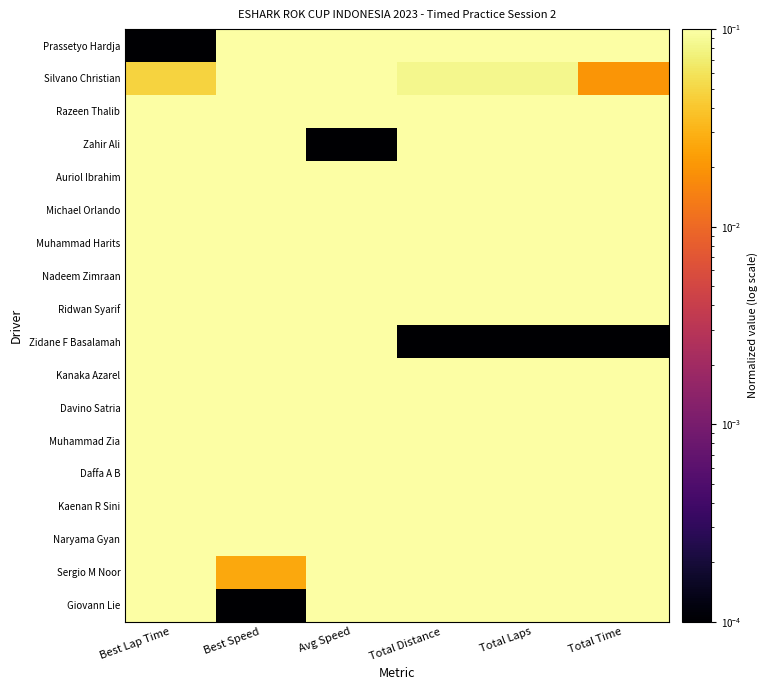

Reading left to right, transcribe all the data shown in this chart.

Prassetyo Hardja: Best Lap Time=0.0	Best Speed=1.0	Avg Speed=0.4	Total Distance=0.3	Total Laps=0.3	Total Time=0.4
Silvano Christian: Best Lap Time=0.0	Best Speed=1.0	Avg Speed=1.0	Total Distance=0.1	Total Laps=0.1	Total Time=0.0
Razeen Thalib: Best Lap Time=0.1	Best Speed=0.9	Avg Speed=0.3	Total Distance=0.5	Total Laps=0.5	Total Time=0.6
Zahir Ali: Best Lap Time=0.2	Best Speed=0.8	Avg Speed=0.0	Total Distance=0.4	Total Laps=0.4	Total Time=0.6
Auriol Ibrahim: Best Lap Time=0.2	Best Speed=0.8	Avg Speed=0.8	Total Distance=0.8	Total Laps=0.8	Total Time=0.8
Michael Orlando: Best Lap Time=0.2	Best Speed=0.8	Avg Speed=0.9	Total Distance=0.8	Total Laps=0.8	Total Time=0.8
Muhammad Harits: Best Lap Time=0.2	Best Speed=0.8	Avg Speed=0.3	Total Distance=0.7	Total Laps=0.7	Total Time=0.8
Nadeem Zimraan: Best Lap Time=0.2	Best Speed=0.8	Avg Speed=0.5	Total Distance=0.5	Total Laps=0.5	Total Time=0.6
Ridwan Syarif: Best Lap Time=0.3	Best Speed=0.7	Avg Speed=0.5	Total Distance=0.8	Total Laps=0.8	Total Time=0.9
Zidane F Basalamah: Best Lap Time=0.3	Best Speed=0.7	Avg Speed=0.1	Total Distance=0.0	Total Laps=0.0	Total Time=0.0
Kanaka Azarel: Best Lap Time=0.4	Best Speed=0.6	Avg Speed=0.5	Total Distance=0.7	Total Laps=0.7	Total Time=0.8
Davino Satria: Best Lap Time=0.4	Best Speed=0.6	Avg Speed=0.7	Total Distance=0.5	Total Laps=0.5	Total Time=0.5
Muhammad Zia: Best Lap Time=0.4	Best Speed=0.6	Avg Speed=1.0	Total Distance=0.9	Total Laps=0.9	Total Time=0.9
Daffa A B: Best Lap Time=0.5	Best Speed=0.5	Avg Speed=0.6	Total Distance=0.5	Total Laps=0.5	Total Time=0.5
Kaenan R Sini: Best Lap Time=0.5	Best Speed=0.5	Avg Speed=0.9	Total Distance=0.8	Total Laps=0.8	Total Time=0.8
Naryama Gyan: Best Lap Time=0.5	Best Speed=0.5	Avg Speed=0.7	Total Distance=0.7	Total Laps=0.7	Total Time=0.7
Sergio M Noor: Best Lap Time=1.0	Best Speed=0.0	Avg Speed=0.5	Total Distance=0.8	Total Laps=0.8	Total Time=1.0
Giovann Lie: Best Lap Time=1.0	Best Speed=0.0	Avg Speed=0.9	Total Distance=1.0	Total Laps=1.0	Total Time=1.0